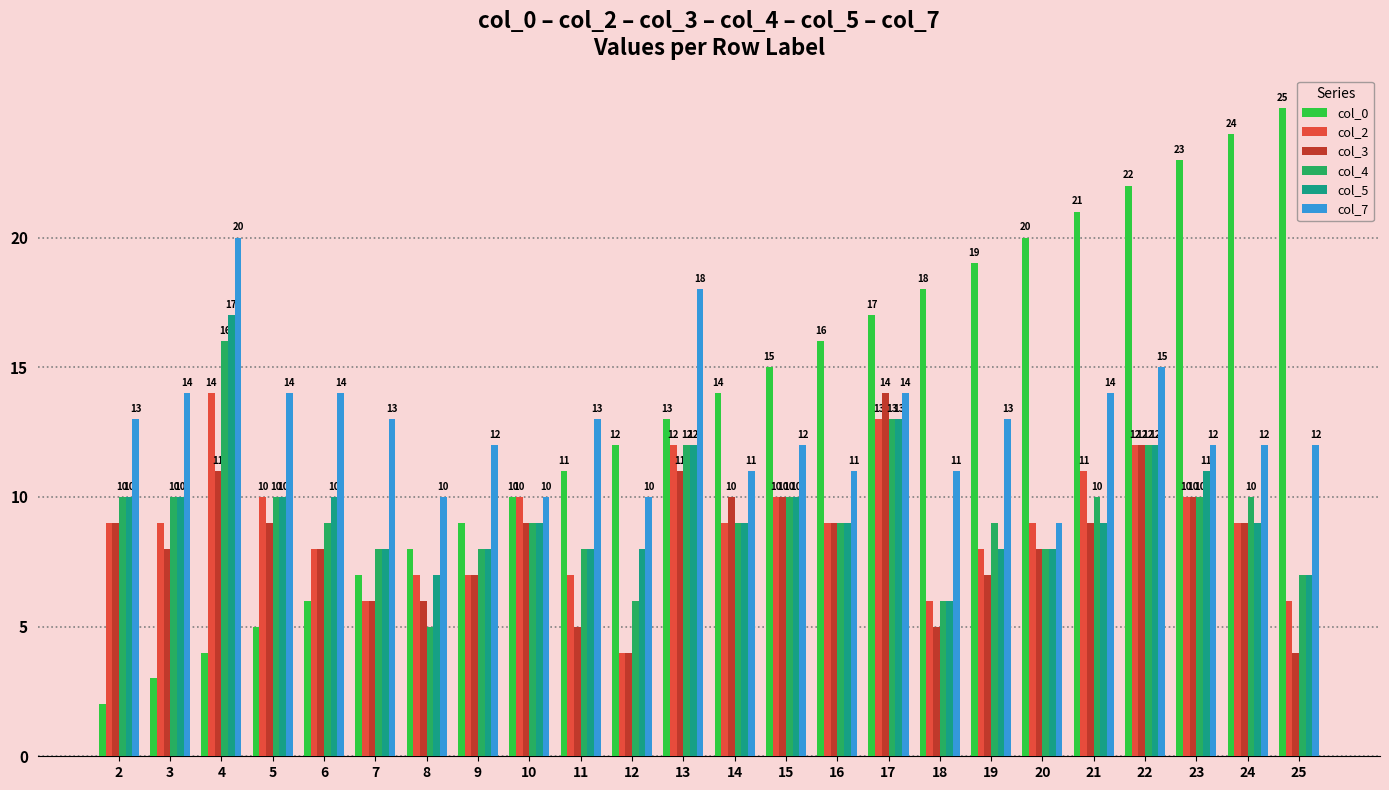

What is the difference between the highest and lowest values at 15?

5